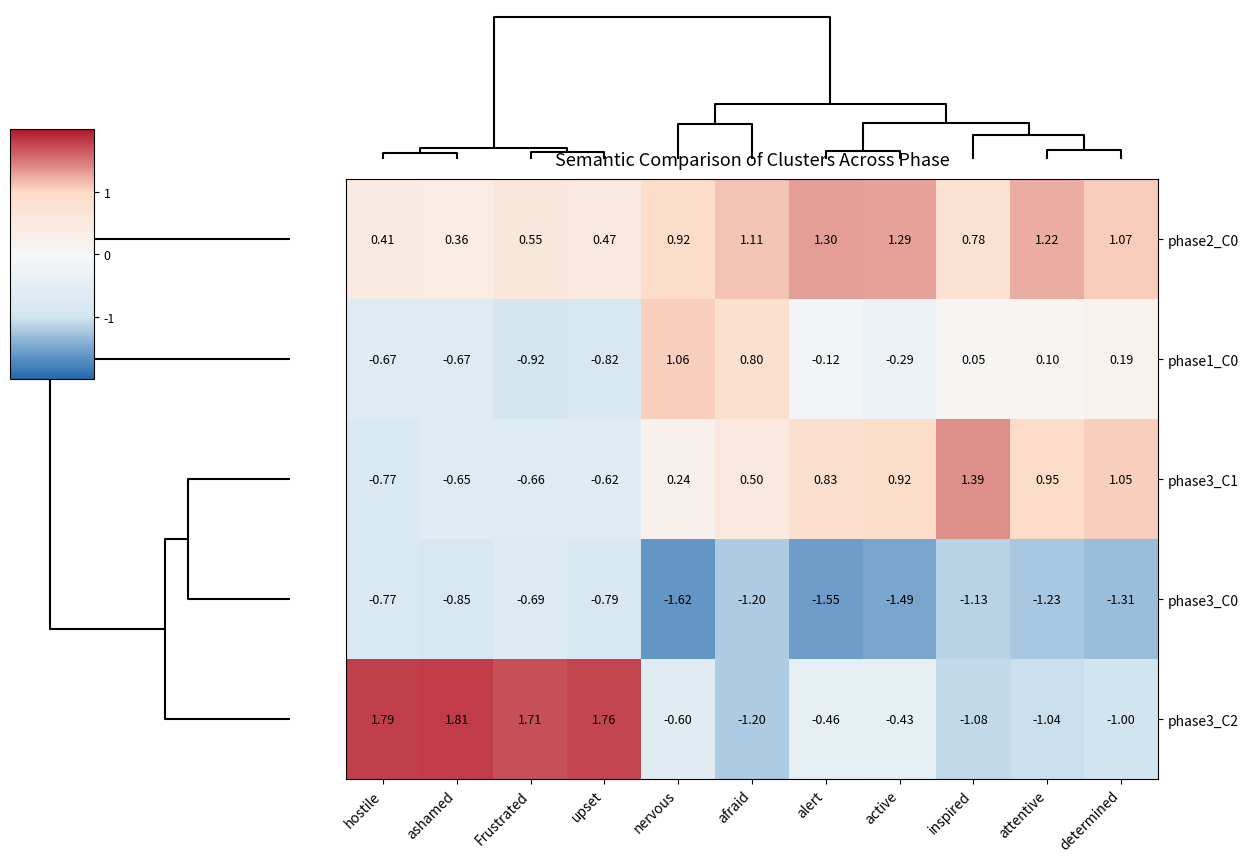

List the labels in order of phase2_C0 value, smallest first.

ashamed, hostile, upset, Frustrated, inspired, nervous, determined, afraid, attentive, active, alert